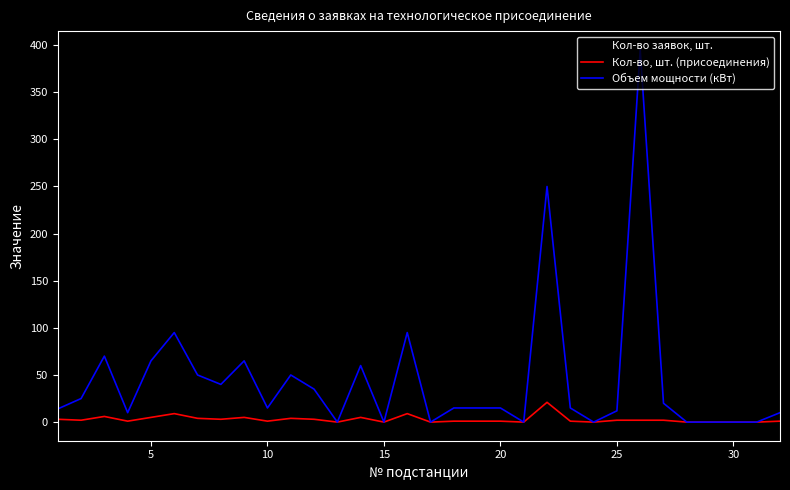

What is the maximum value shown in the chart?

395.1